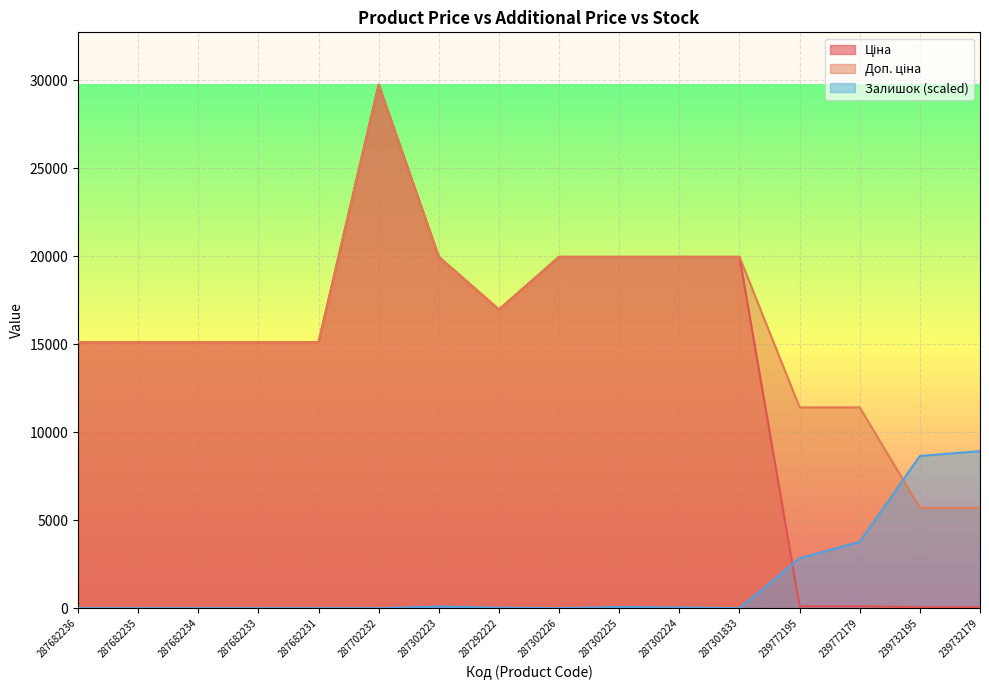

What is the value of the Залишок point at the 13th from the left?

2836.0